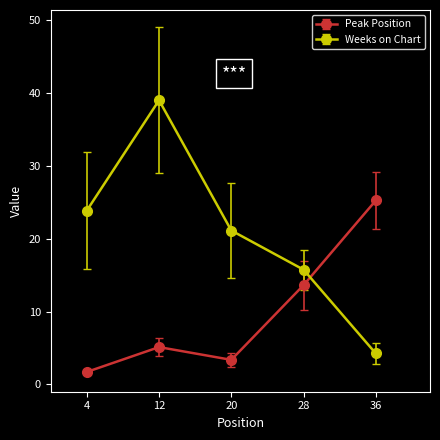

Rank the series by their maximum value, from lowest to highest.

Peak Position, Weeks on Chart